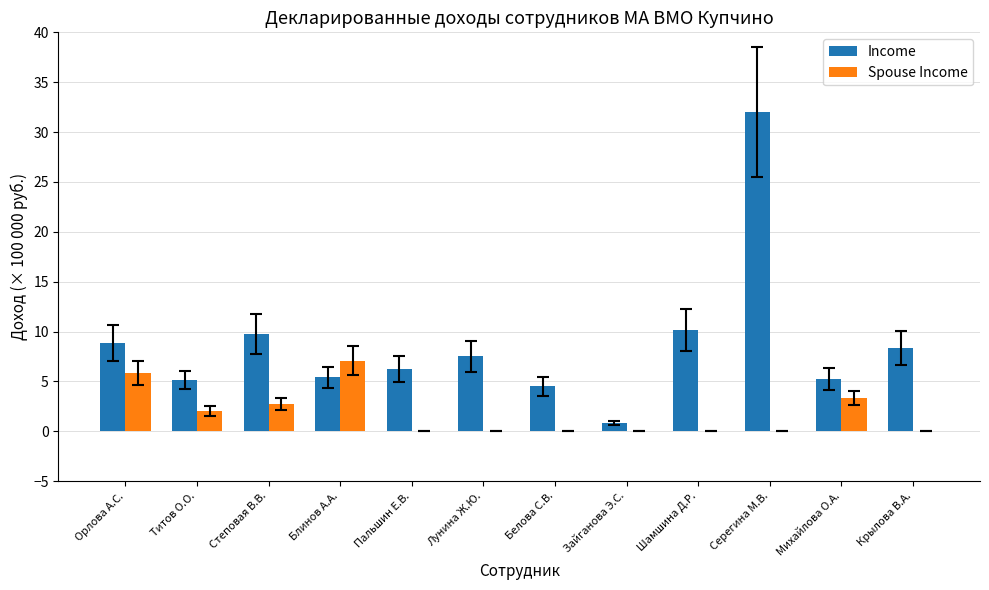

Is it true that Income equals 5.1 at Титов О.О.?

True